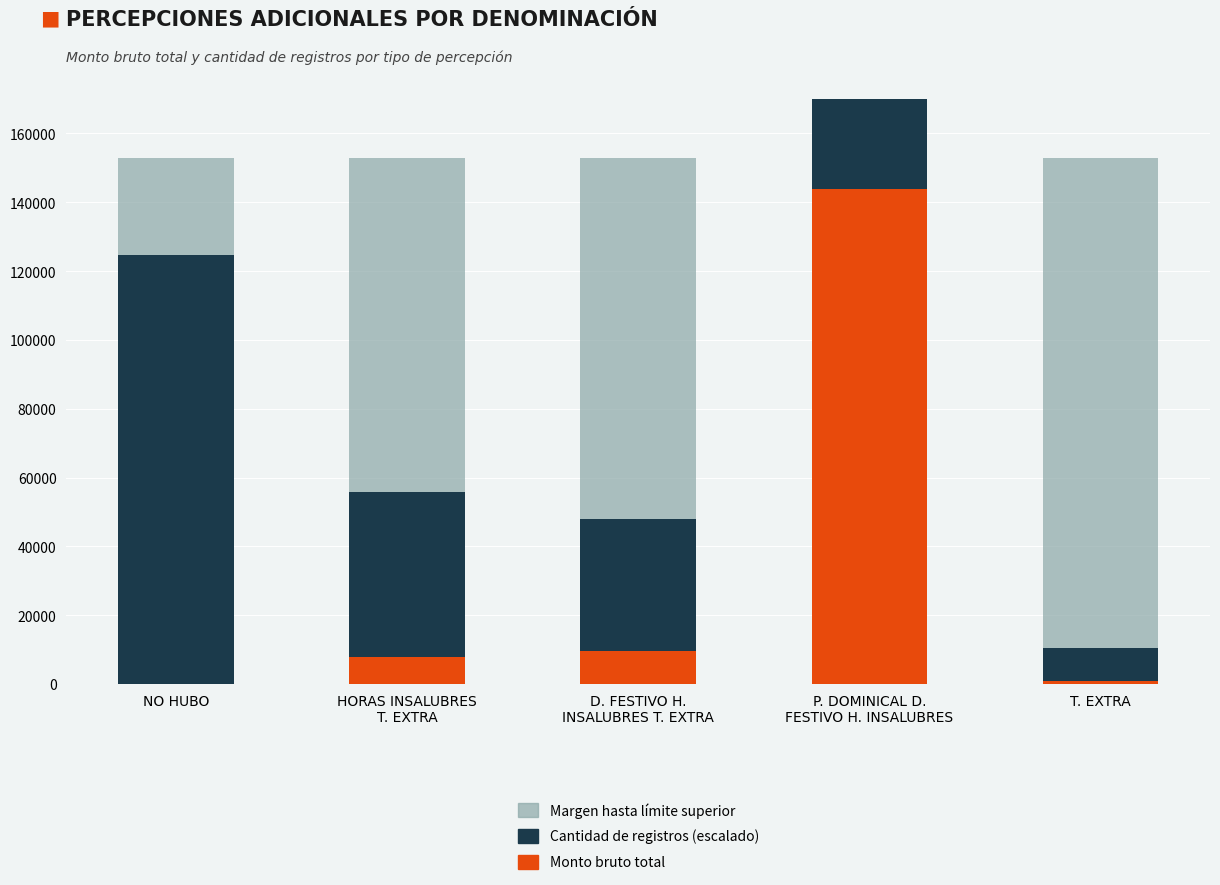

How many data points in Cantidad de registros (escalado) are above 47969?

3